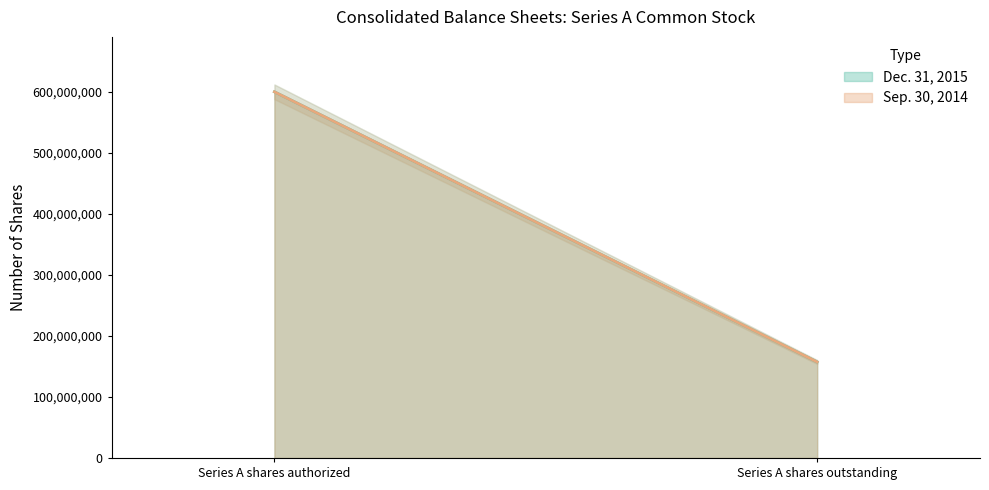

What is the difference between the Sep. 30, 2014 values at Series A shares authorized and Series A shares outstanding?

442667879